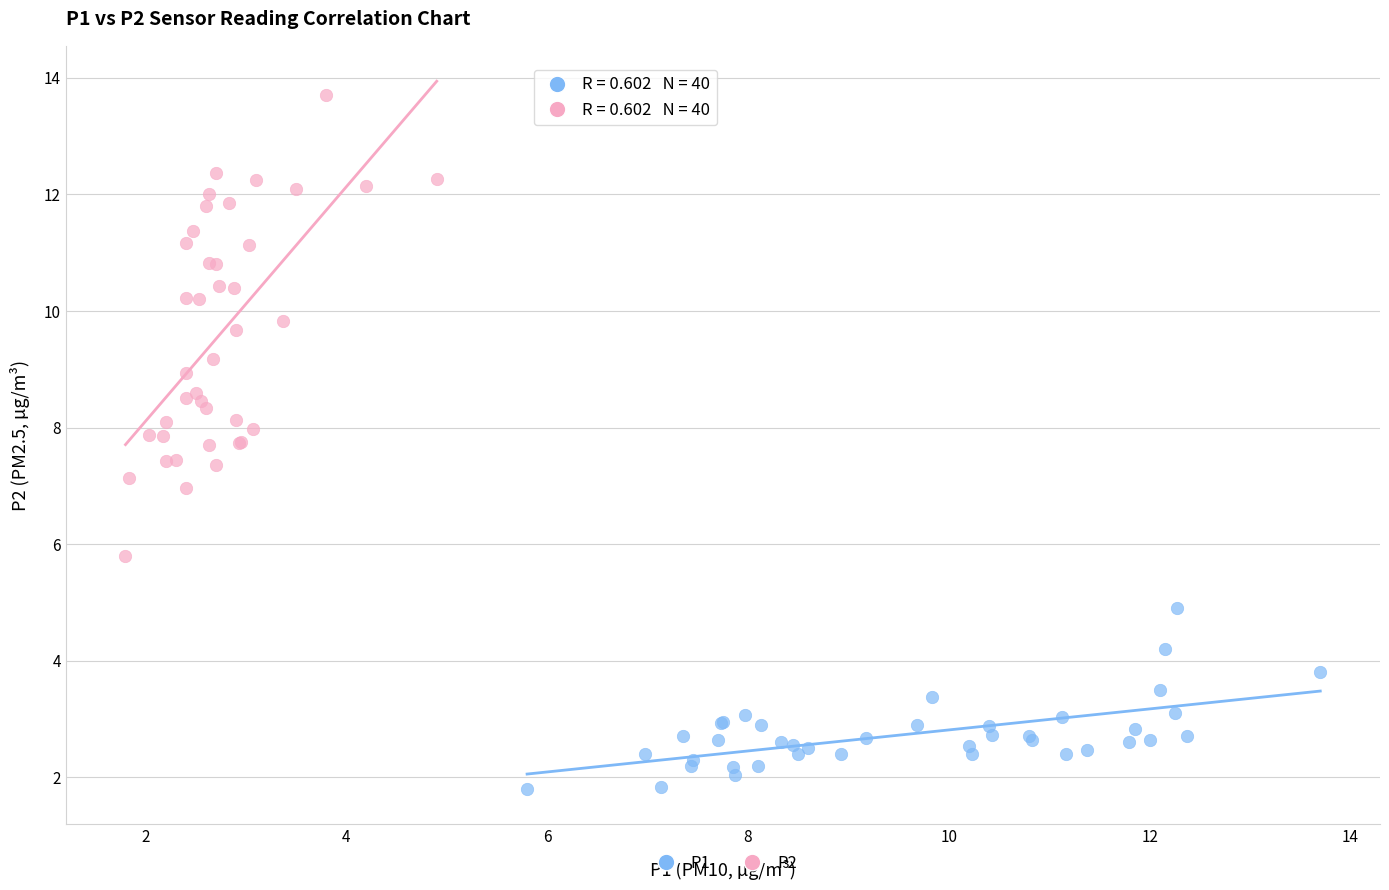

Which series has the widest spread of Y values?

P2